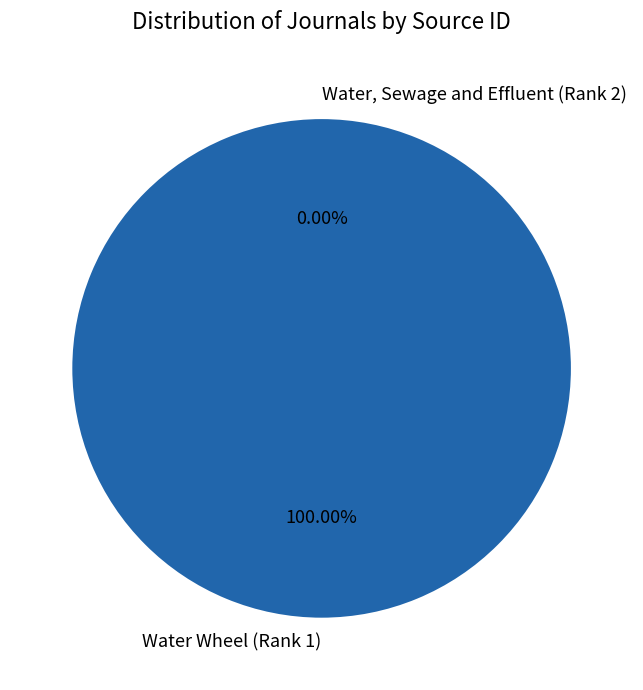

What is the smallest slice in the pie chart?

Water, Sewage and Effluent (Rank 2)